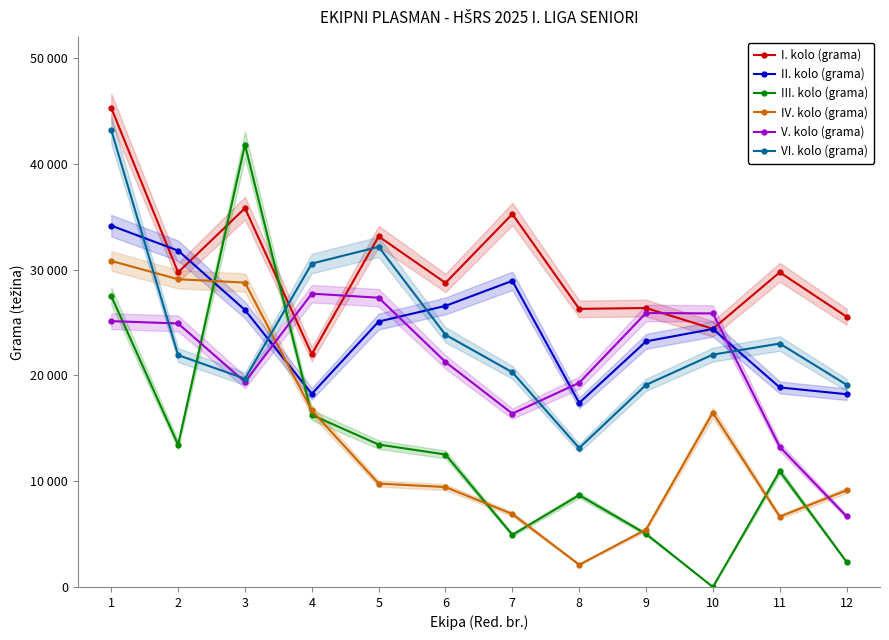

What is the maximum value for IV. kolo (grama)?

30822